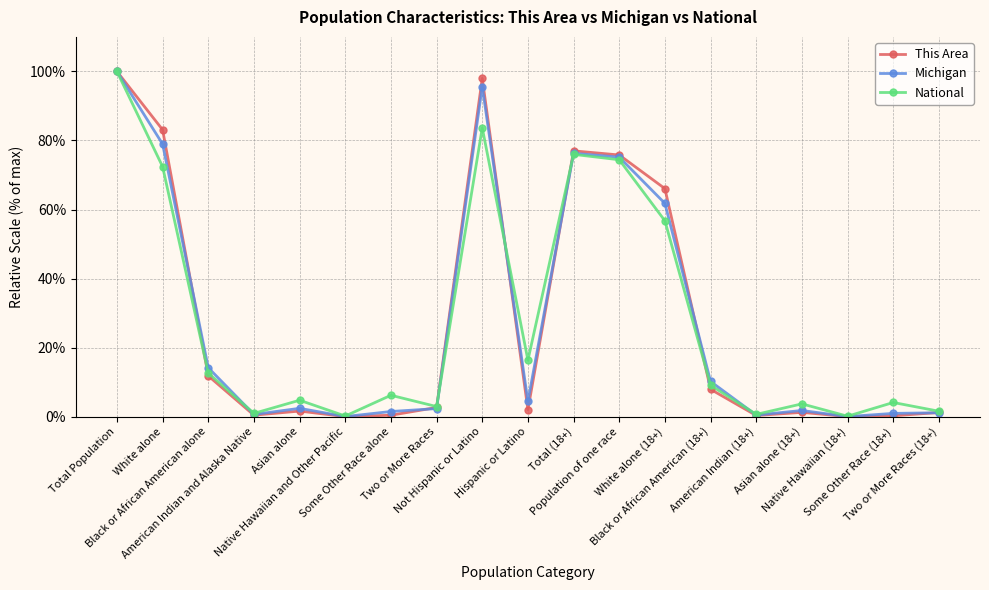

How many lines are shown in the chart?

3